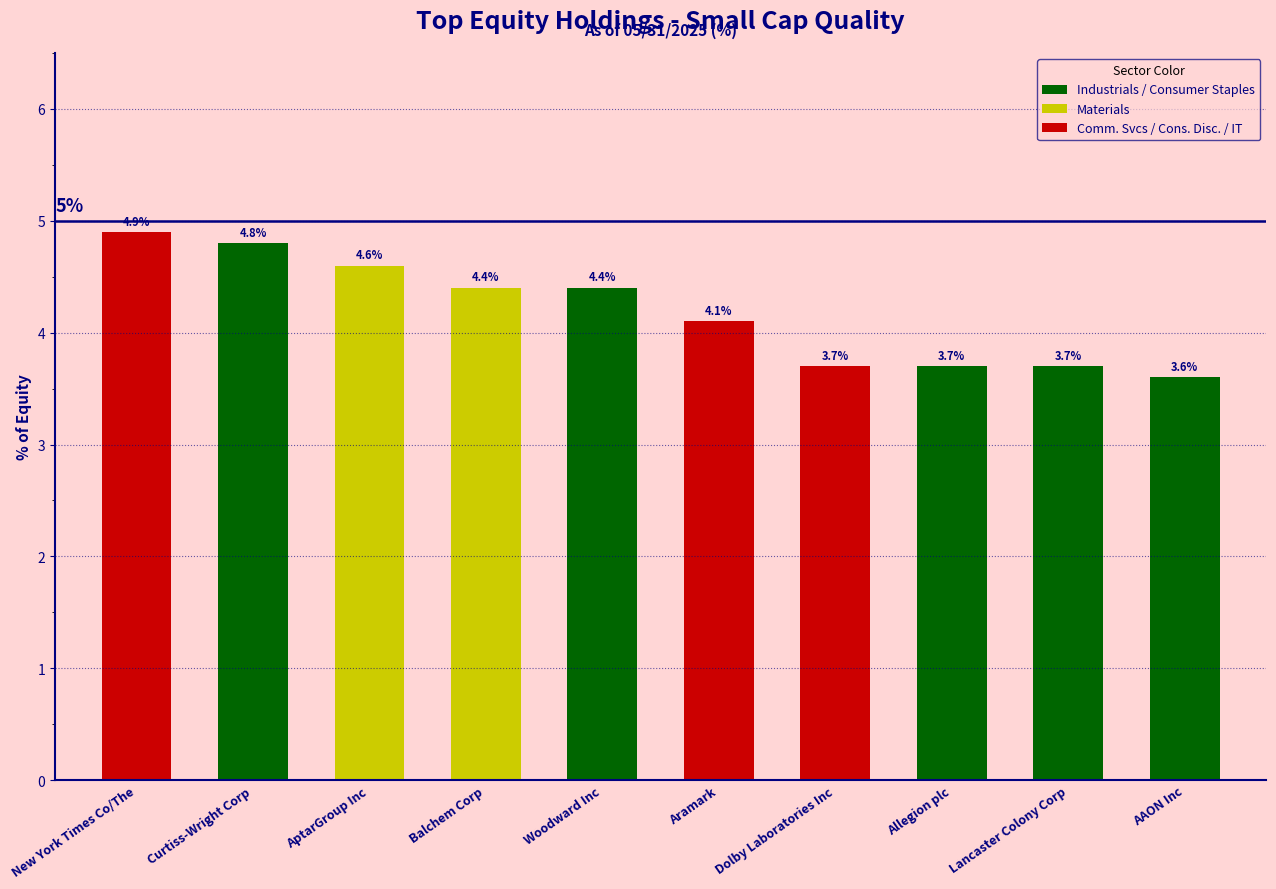

At which category does the chart reach its peak across all series?

New York Times Co/The